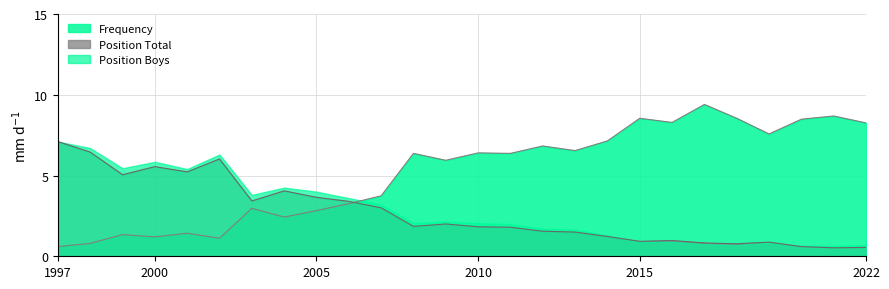

At which category does the chart reach its minimum across all series?

2021